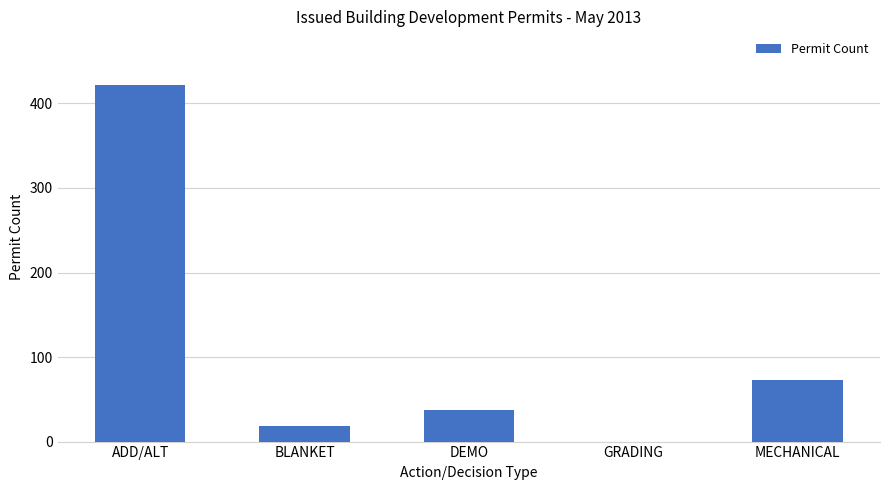

How many positive values are there?

4